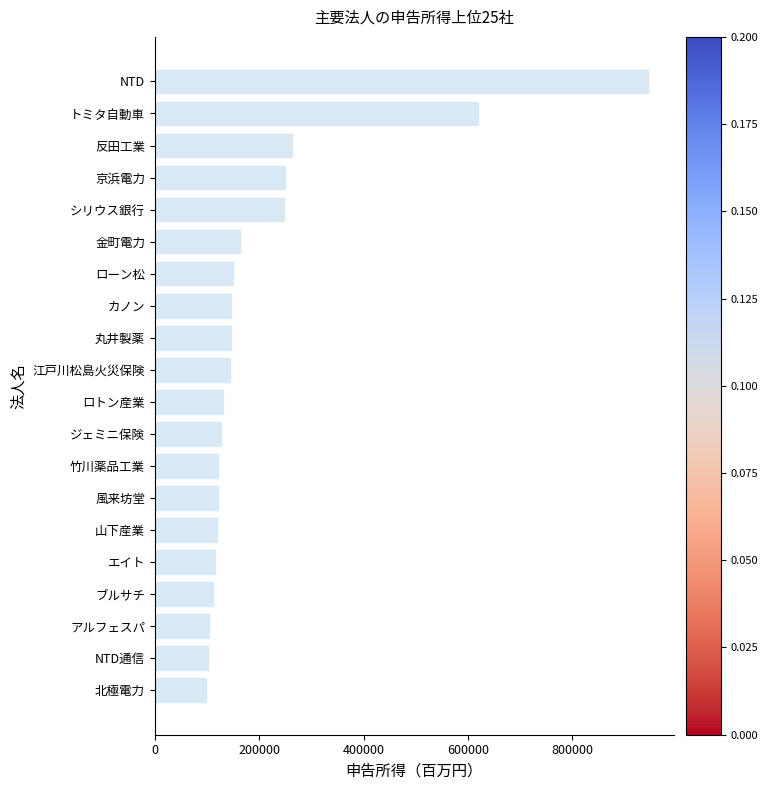

What is the difference between the values at NTD and シリウス銀行?

698157